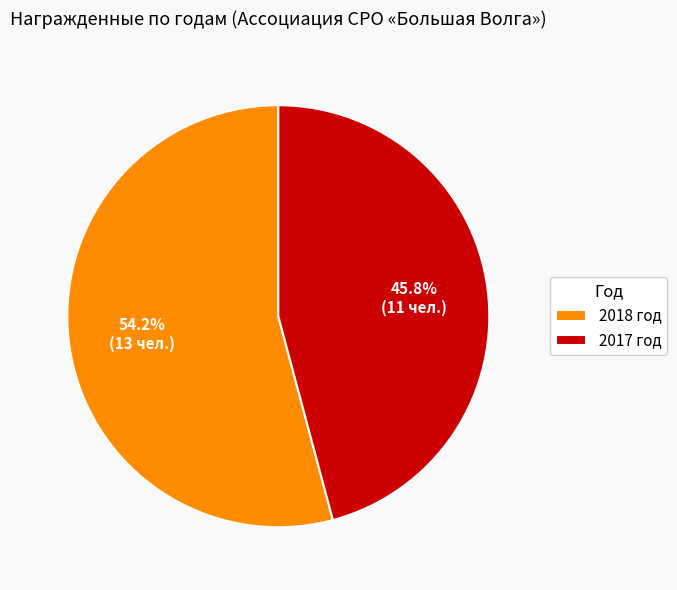

To the nearest percent, what is the combined percentage of 2018 год and 2017 год?

100%